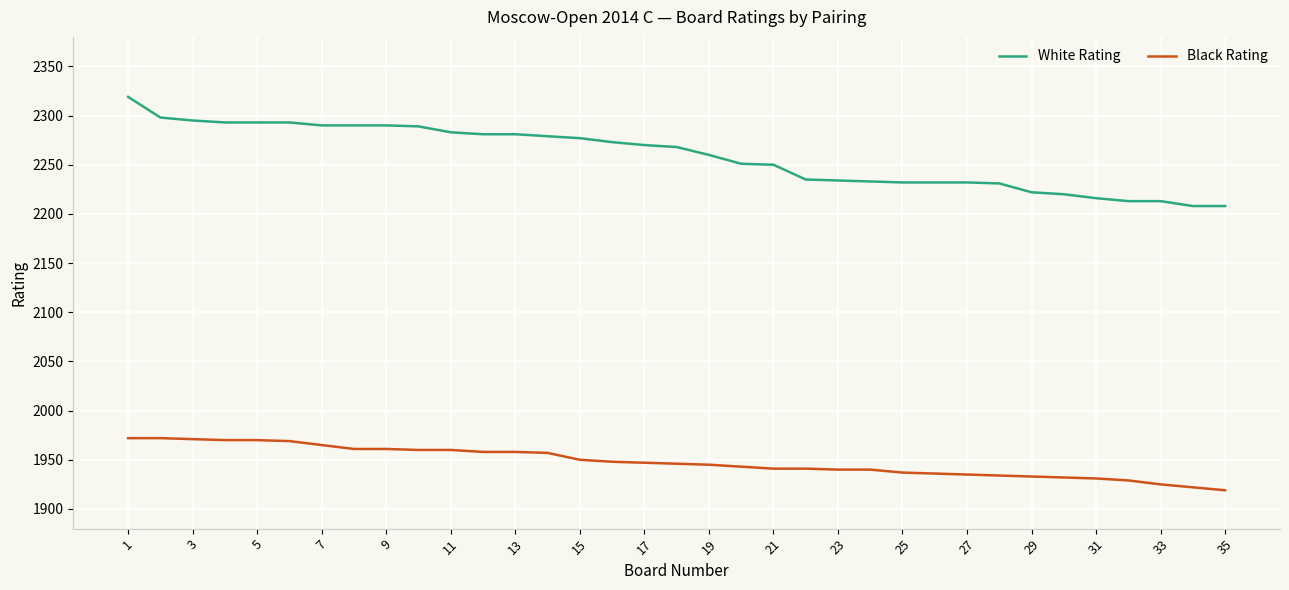

How many lines are shown in the chart?

2